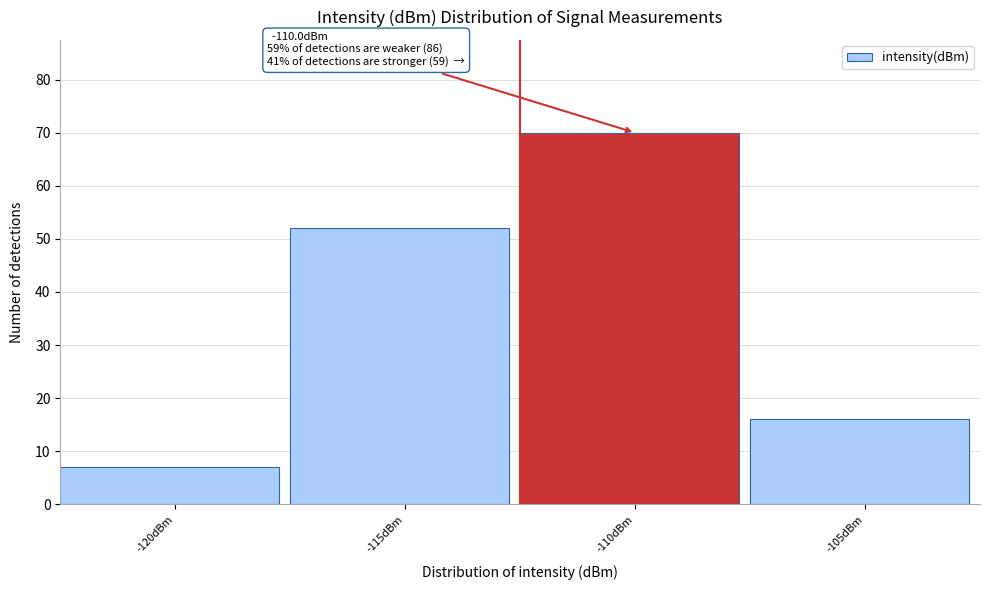

Reading right to left, what are all the values shown in this chart?

16	70	52	7